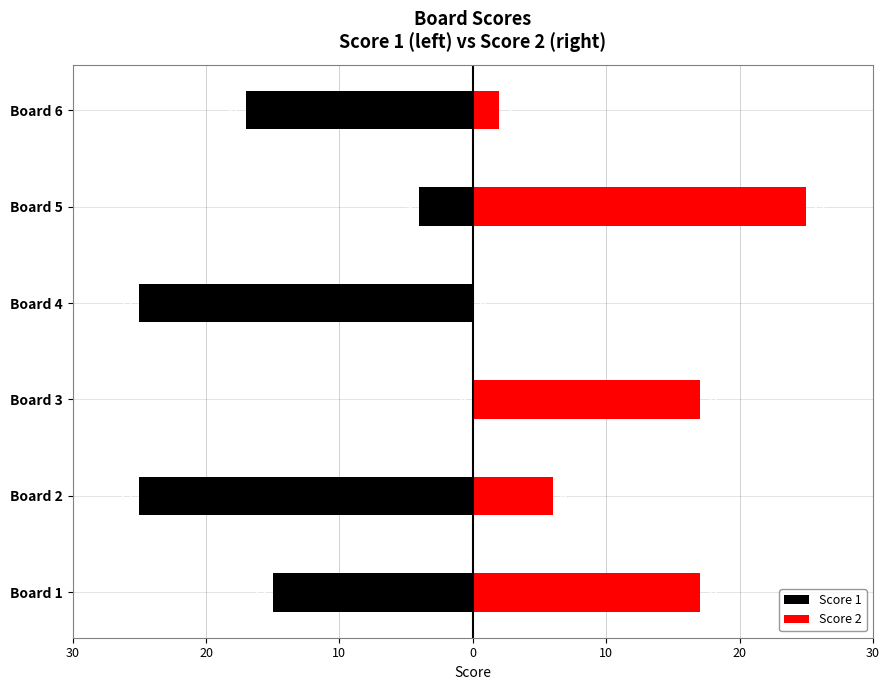

What is the sum of the Score 1 values at Board 2 and Board 5?

-29